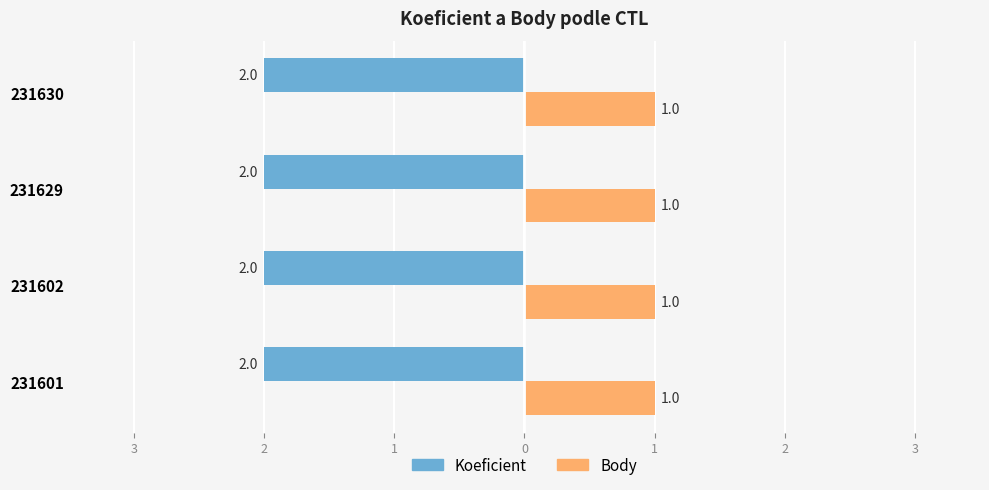

Reading left to right, transcribe all the data shown in this chart.

Koeficient: 231601=2	231602=2	231629=2	231630=2
Body: 231601=1	231602=1	231629=1	231630=1